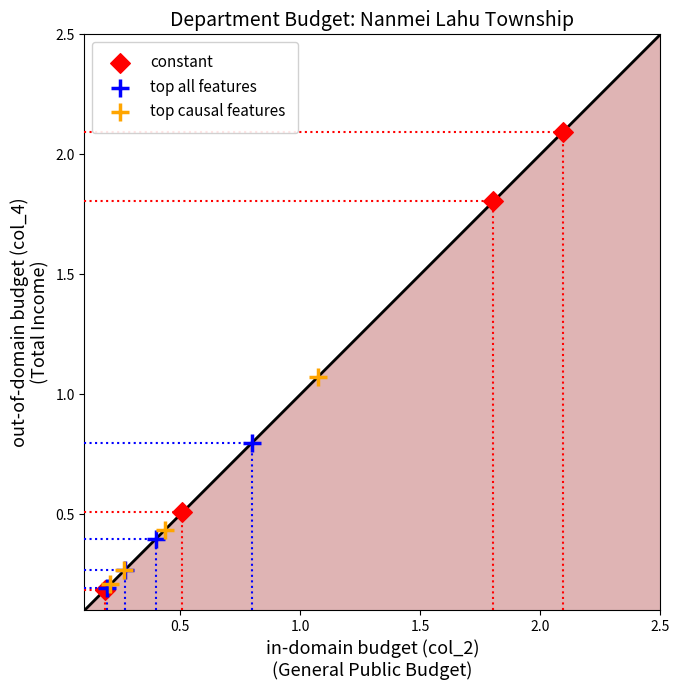

Which series has the largest Y range (max minus min)?

constant